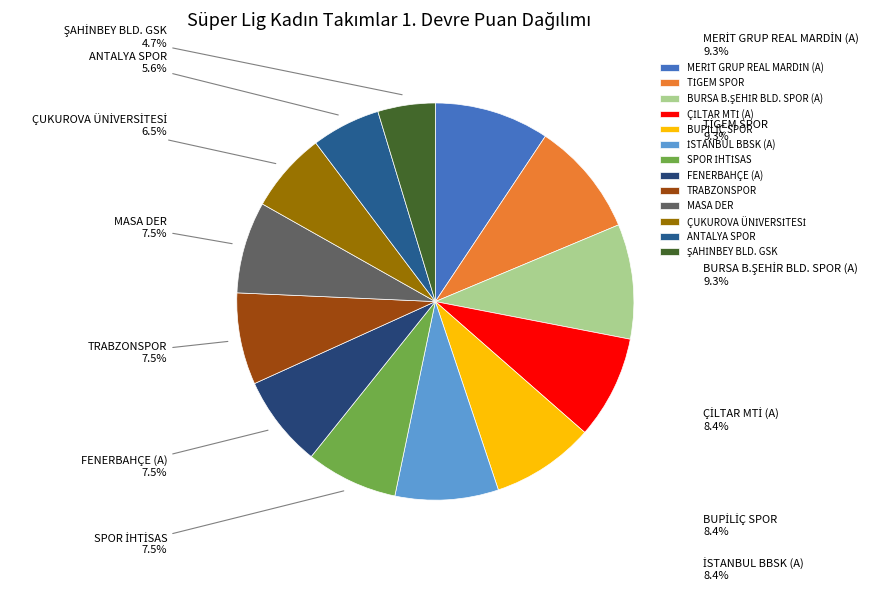

Does MASA DER represent more than half of the total?

No